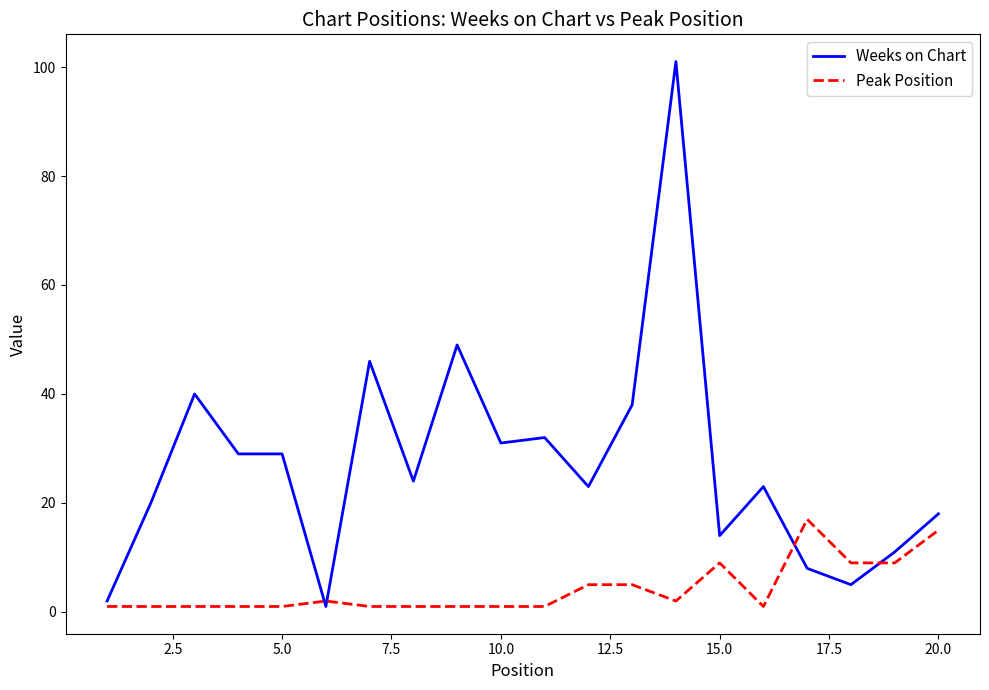

What is the greatest value displayed?

101